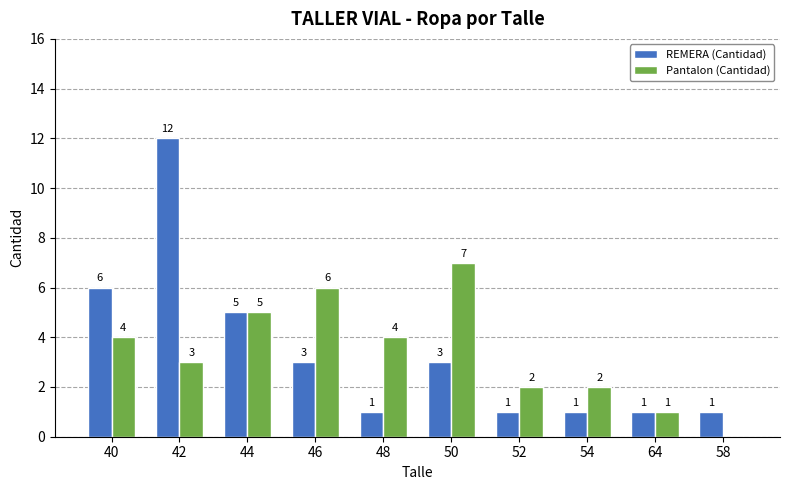

Which series has the widest spread of values?

REMERA (Cantidad)